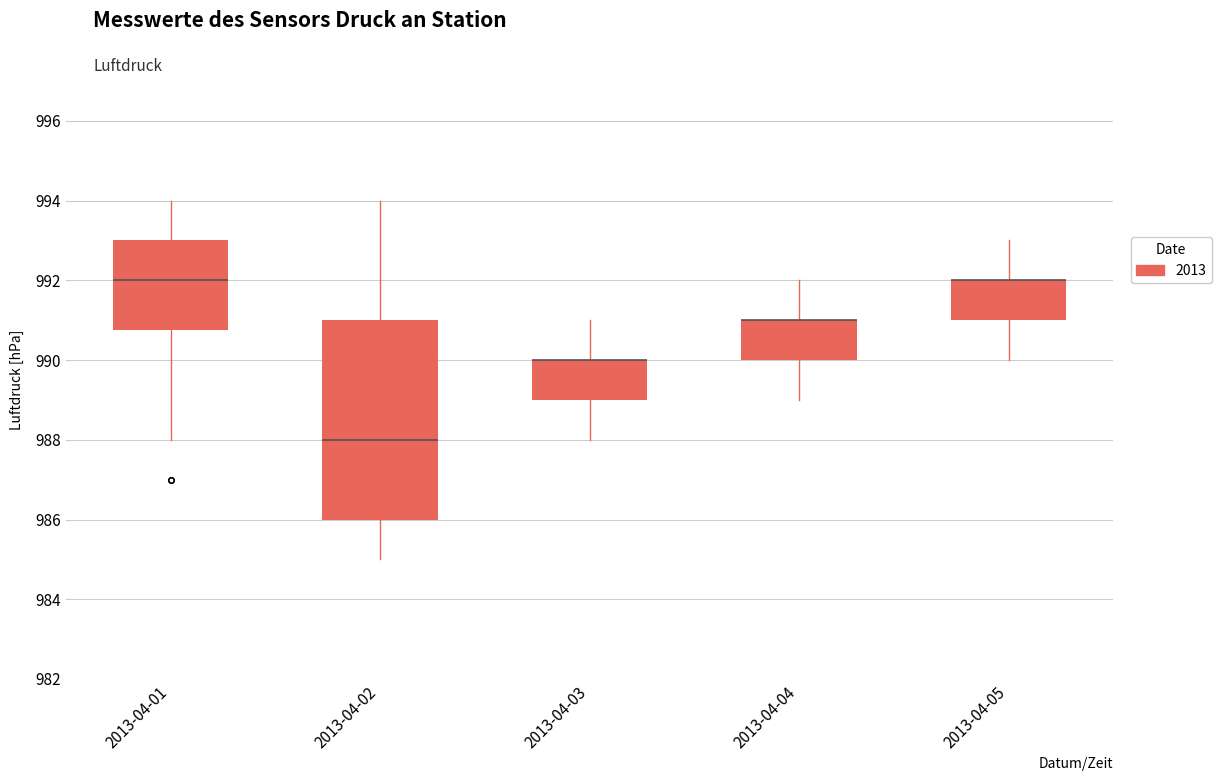

Reading left to right, read every box against the y-axis: the position of its median line, the range the box covers, and the ends of its whiskers. The values are not printed on the chart, so give them approximately, as read against the axis.

2013-04-01: median 992.0, box 990.8 to 993.0, whiskers 988.0 to 994.0
2013-04-02: median 988.0, box 986.0 to 991.0, whiskers 985.0 to 994.0
2013-04-03: median 990.0 (drawn on the box's upper edge), box 989.0 to 990.0, whiskers 988.0 to 991.0
2013-04-04: median 991.0 (drawn on the box's upper edge), box 990.0 to 991.0, whiskers 989.0 to 992.0
2013-04-05: median 992.0 (drawn on the box's upper edge), box 991.0 to 992.0, whiskers 990.0 to 993.0